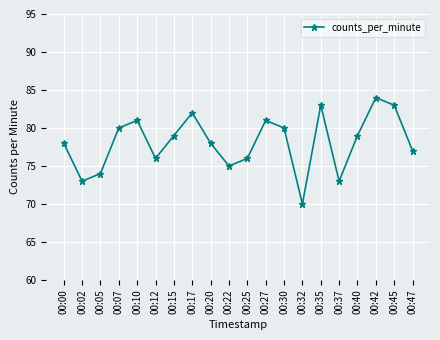

Read the value at 00:47, to the nearest 10.

80